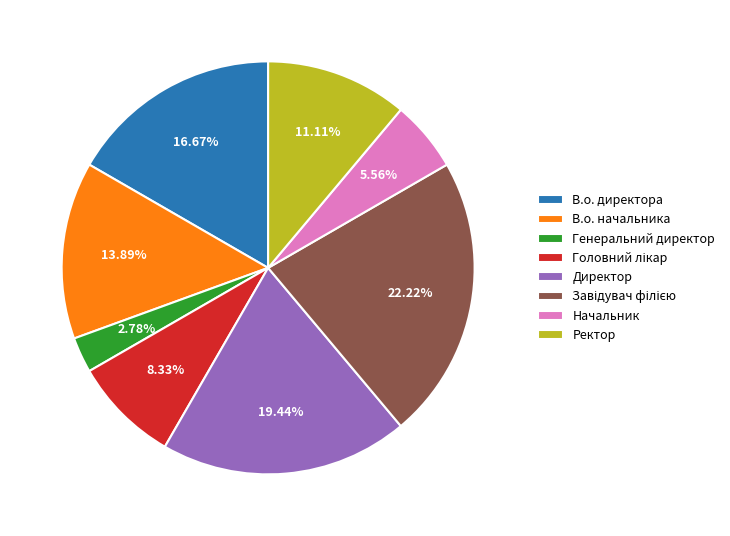

Is Начальник the majority of the pie?

No